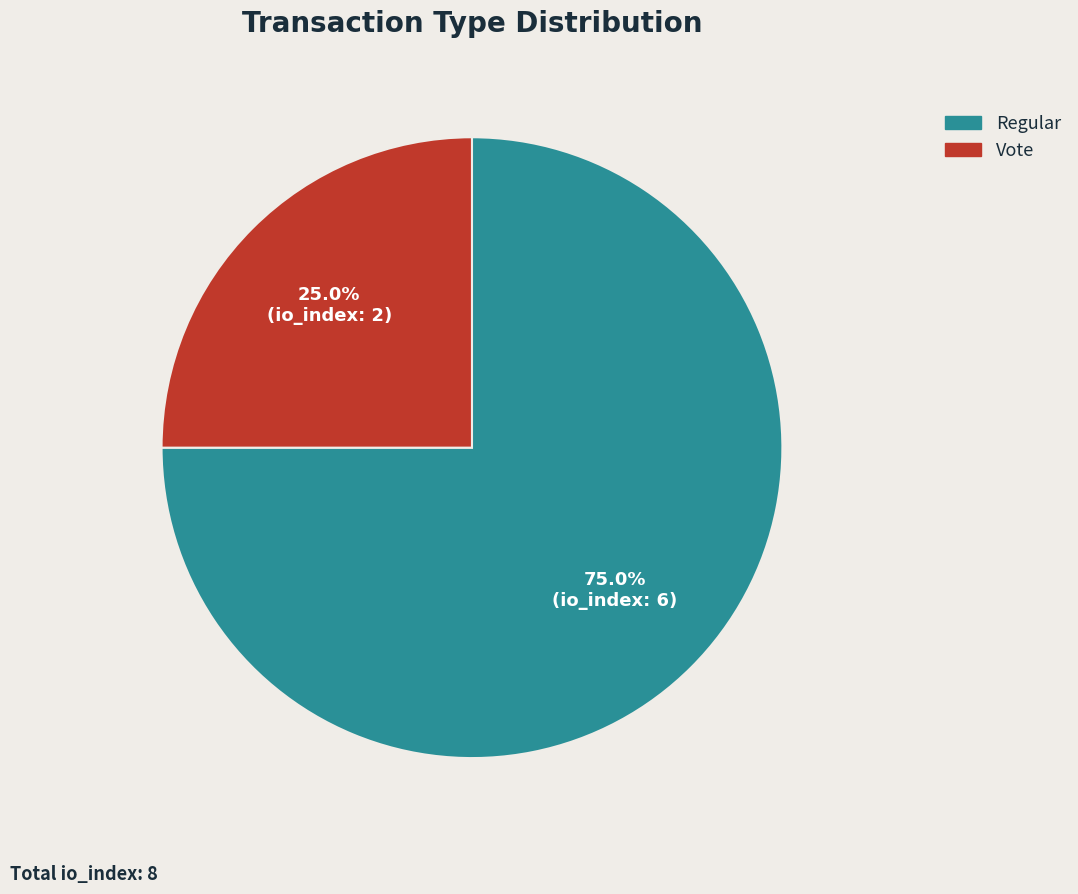

The Vote slice represents 25% of the pie. True or false?

True